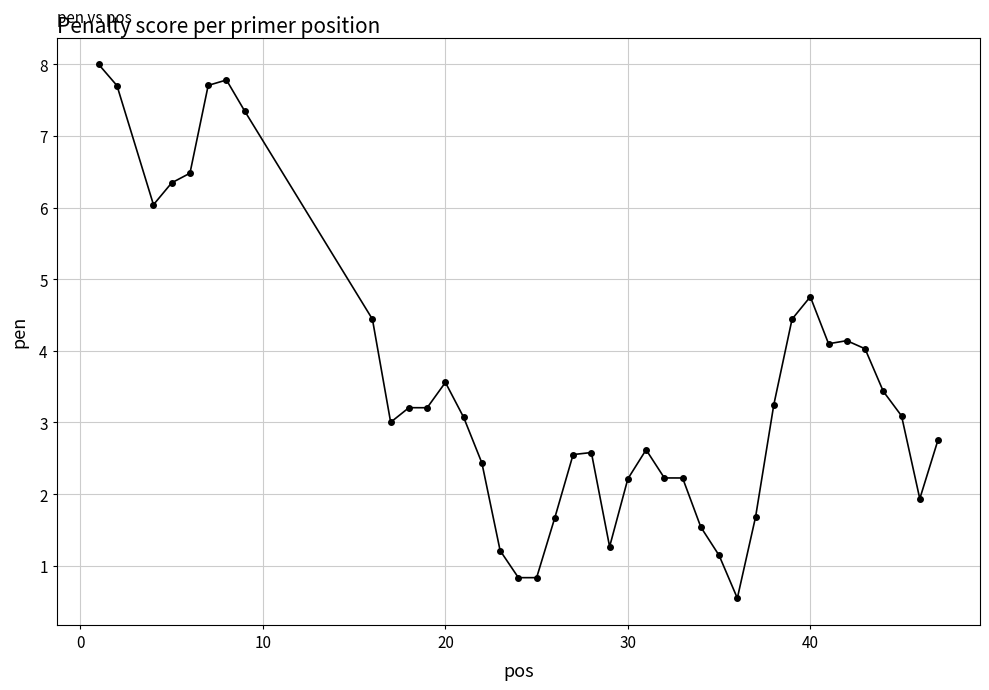

What is the value of the 20th point from the left?

2.6